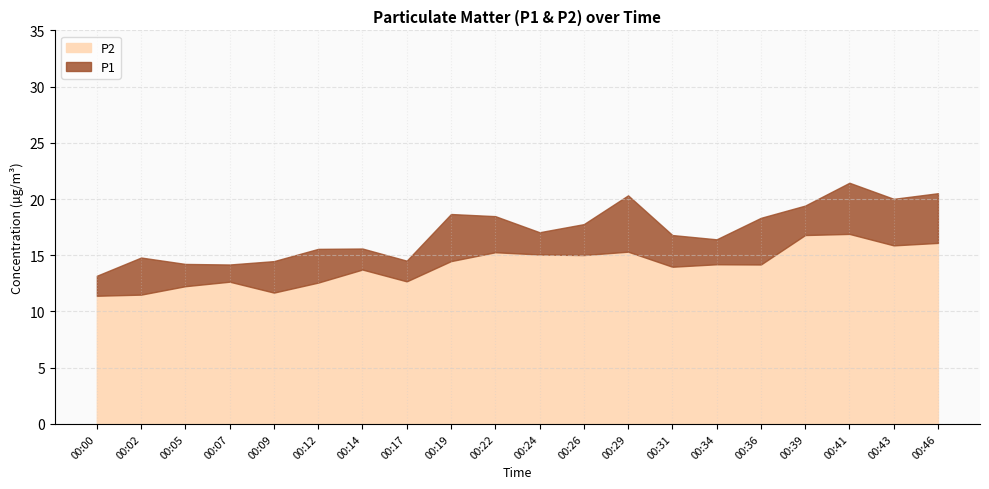

What is the highest value of the P2 series?

16.9